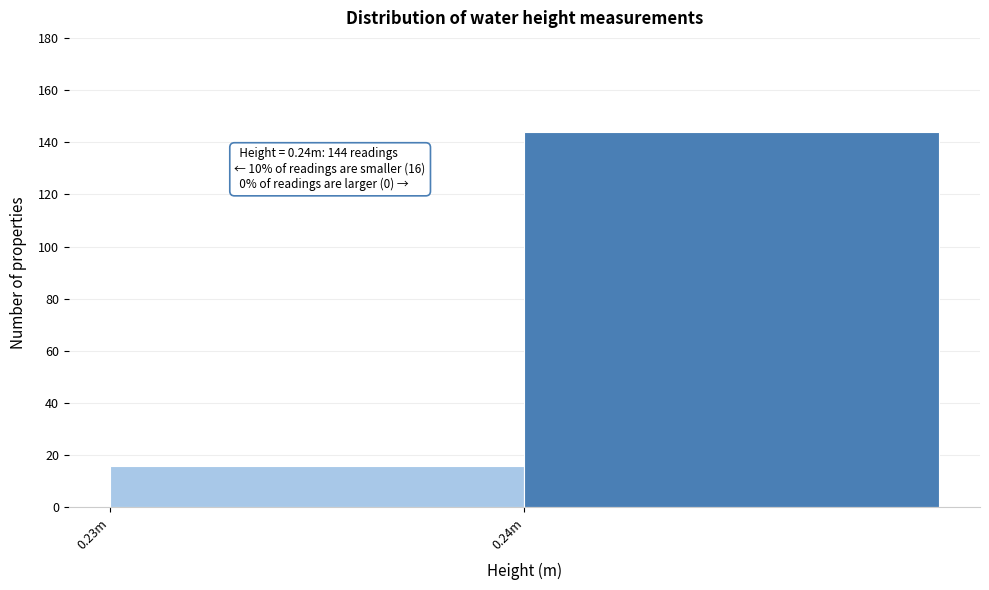

Reading left to right, what are all the values shown in this chart?

16	144